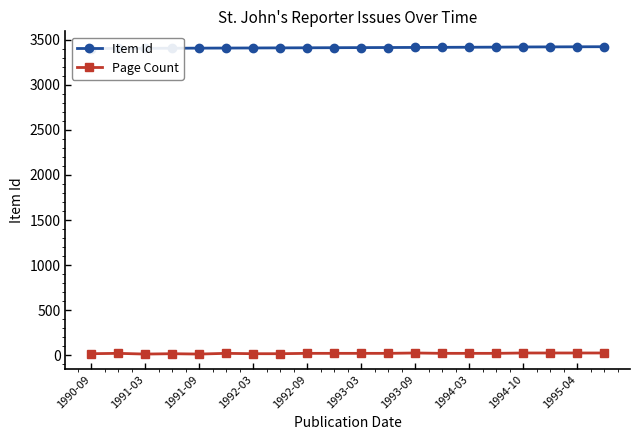

Count the Page Count values in the range 16 to 24.

18